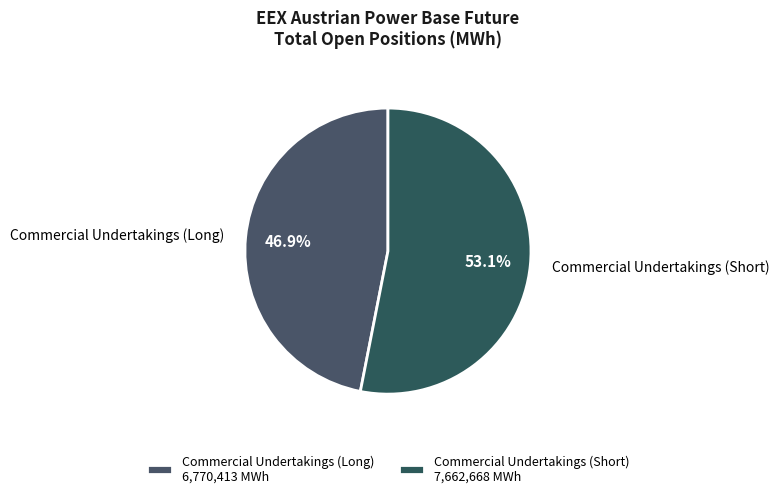

Combined, what portion of the pie is Commercial Undertakings (Long) and Commercial Undertakings (Short)?

100.0%